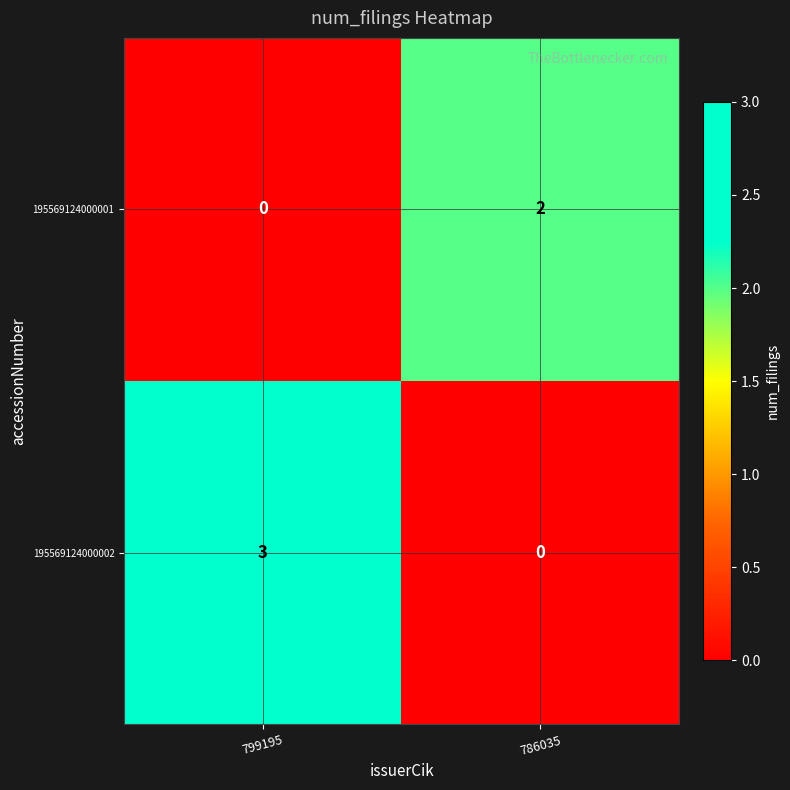

Rank the series by their maximum value, from highest to lowest.

195569124000002, 195569124000001